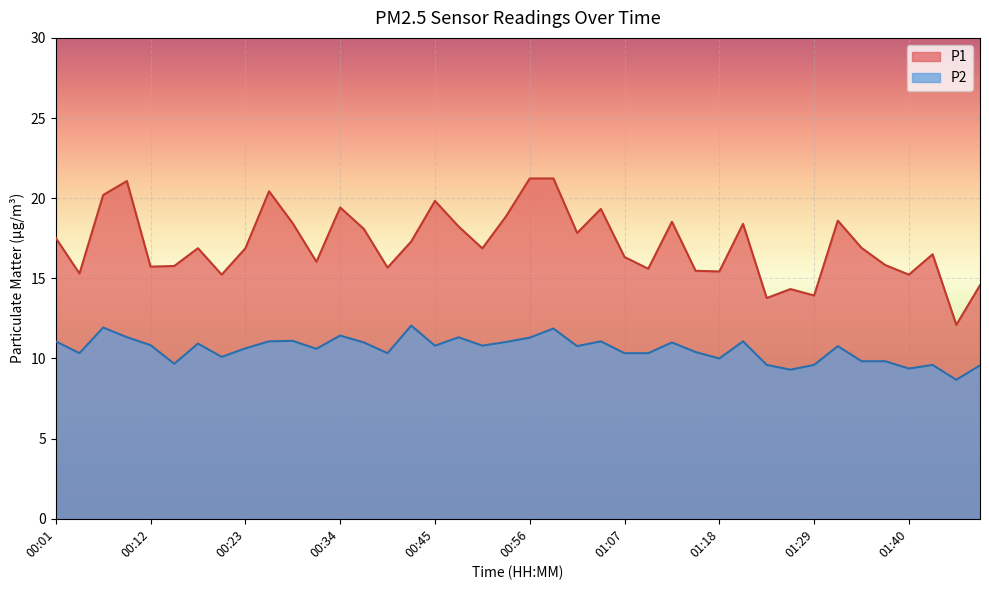

What position from the right is 01:12?

14